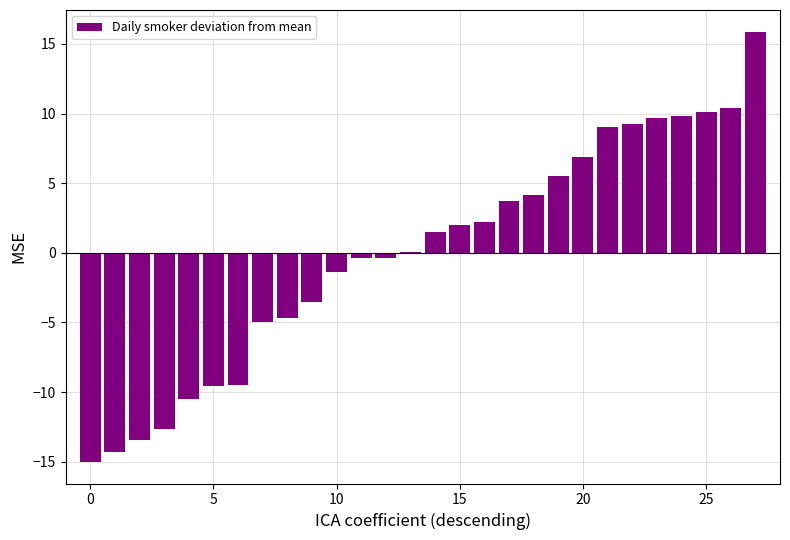

What is the greatest value displayed?

15.9